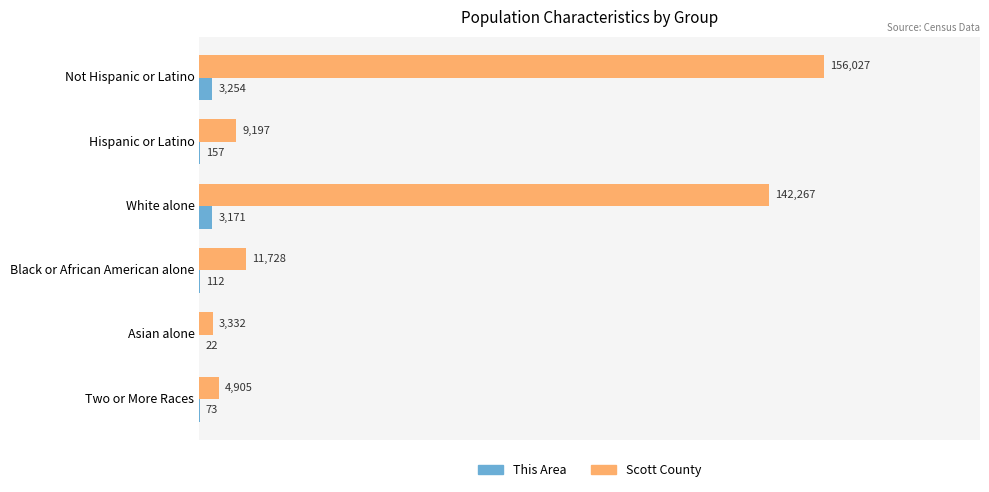

What is the sum of all Scott County values?

327456